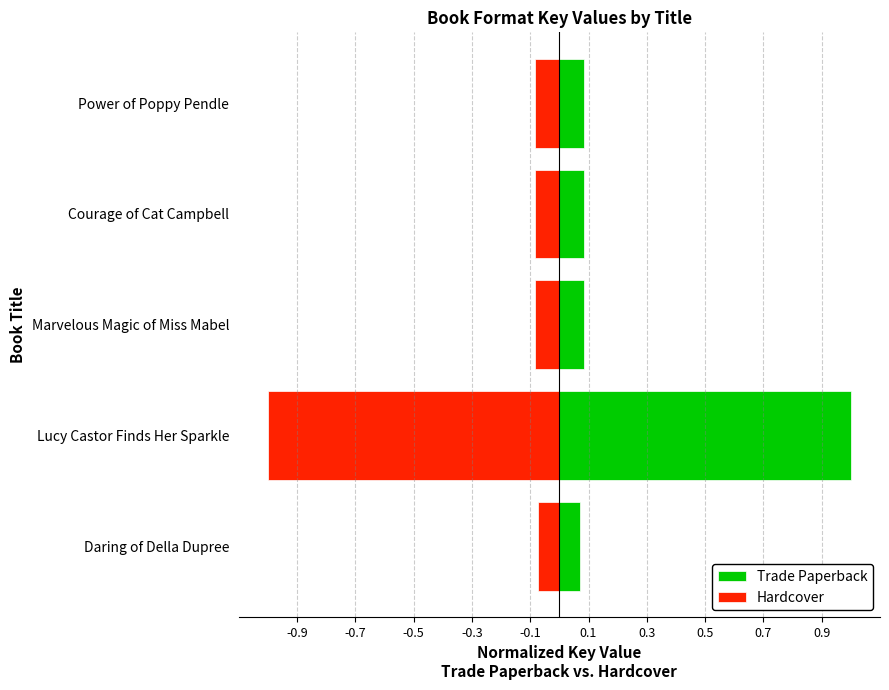

Rank the series by their average value, from highest to lowest.

Trade Paperback, Hardcover